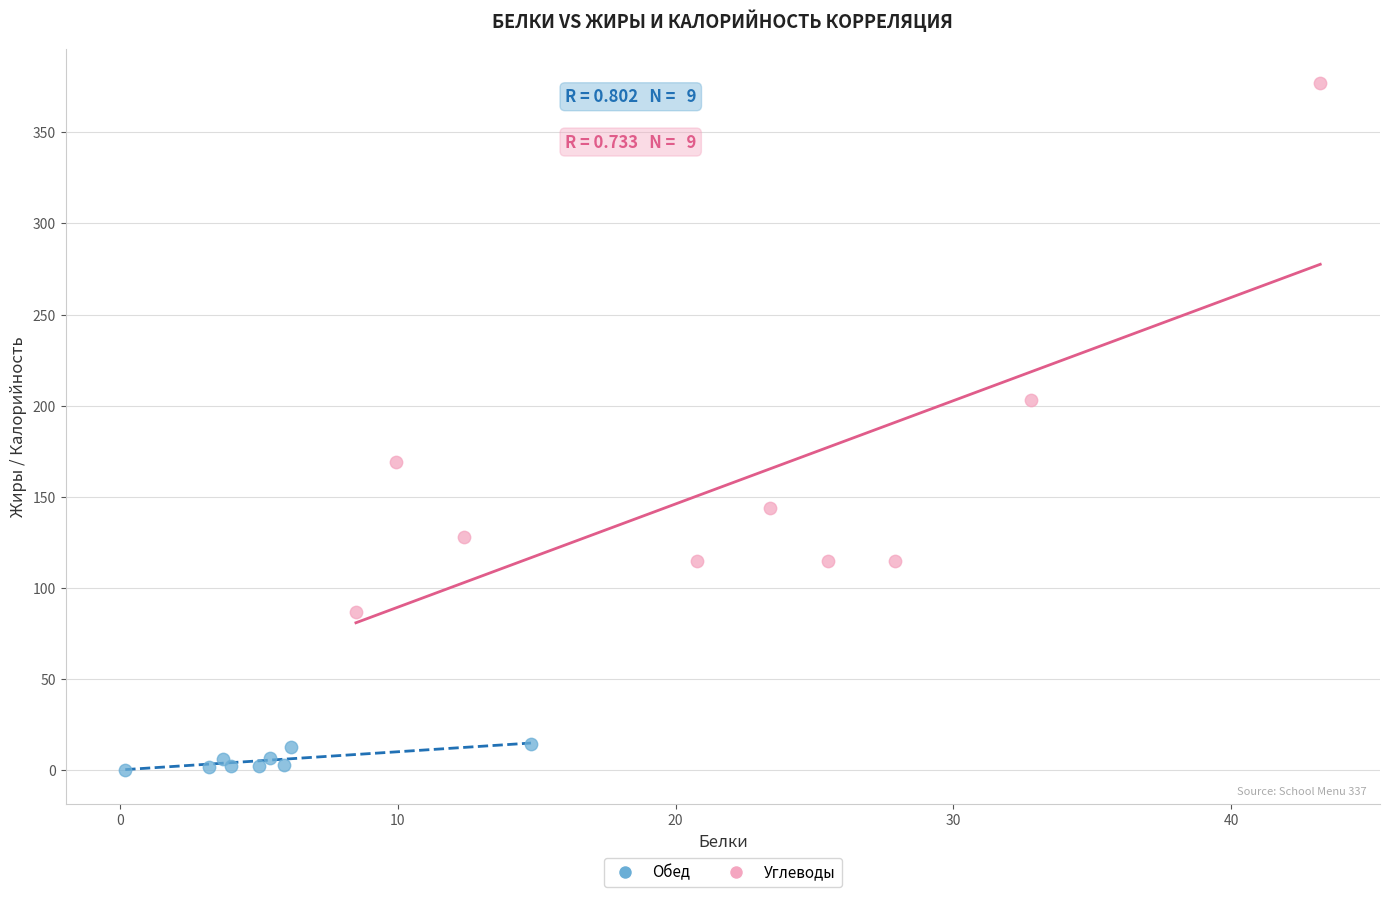

Which series contains the highest Y value?

Углеводы